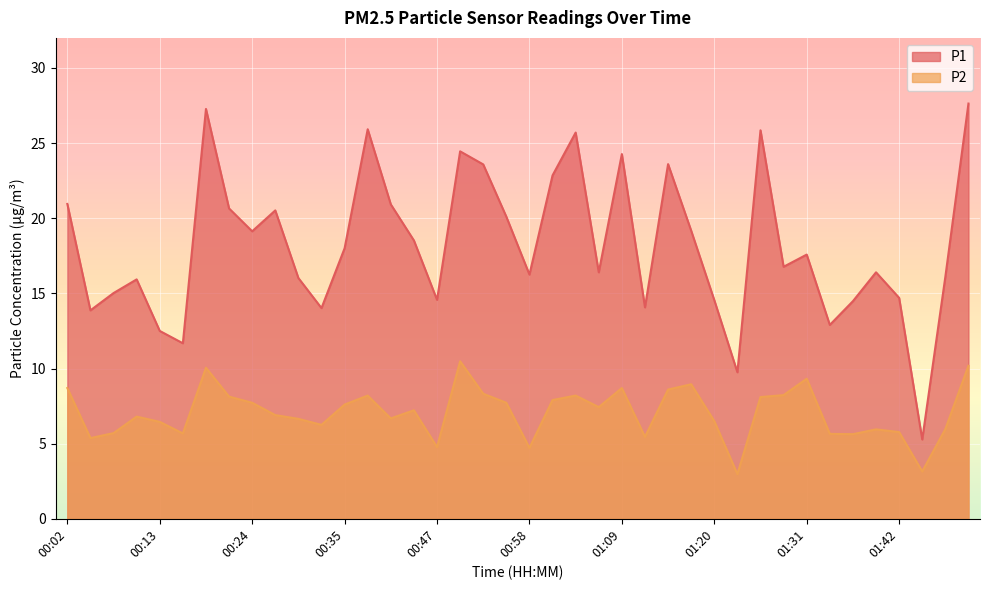

Which series has the largest range (max minus min)?

P1